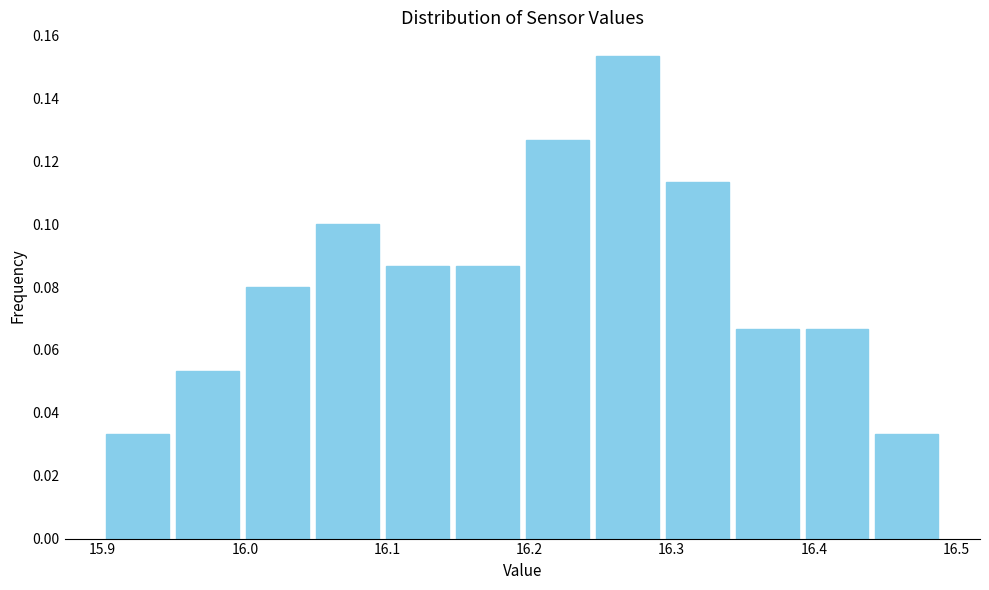

Over which range of the x-axis is the bar tallest?

16.24 to 16.29